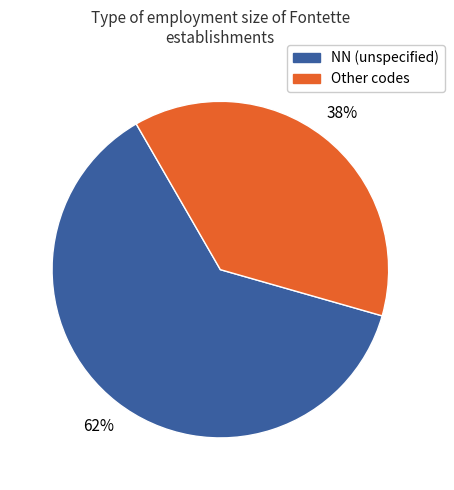

Do NN (unspecified) and Other codes together represent more than half of the pie?

Yes